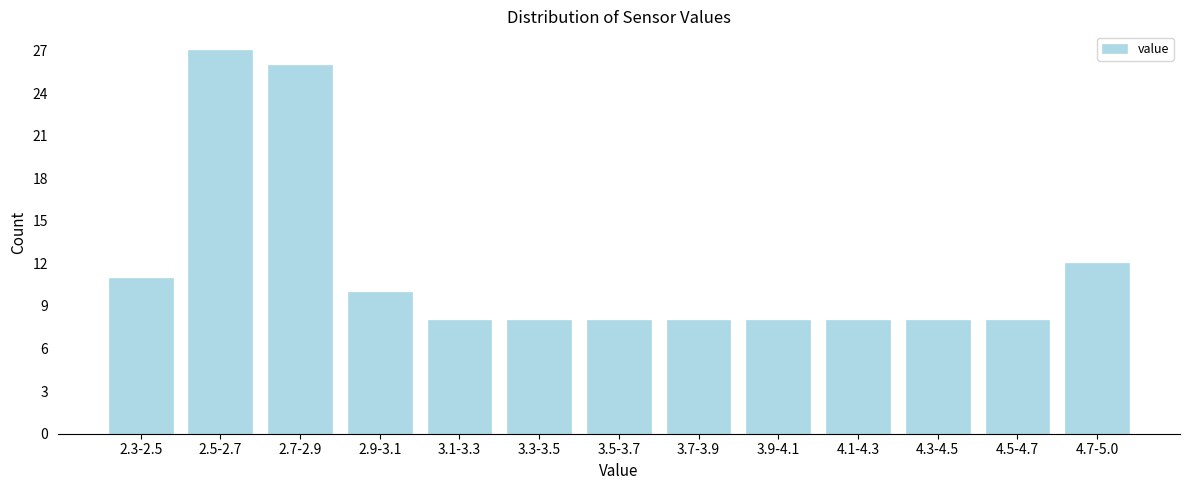

Reading right to left, list all the values displayed in this chart.

12	8	8	8	8	8	8	8	8	10	26	27	11